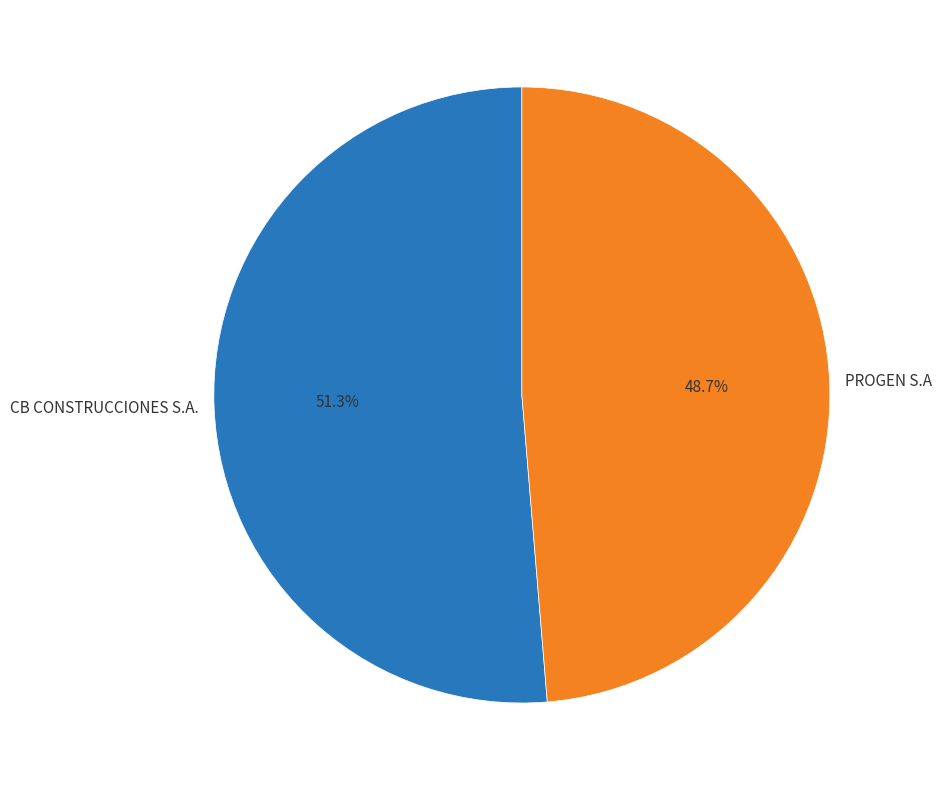

To the nearest percent, what is the combined percentage of PROGEN S.A and CB CONSTRUCCIONES S.A.?

100%